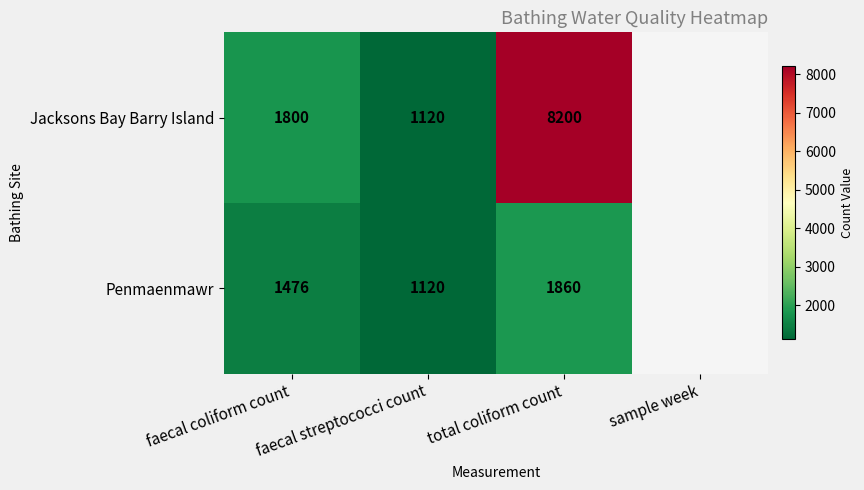

How many categories are shown in the chart?

4